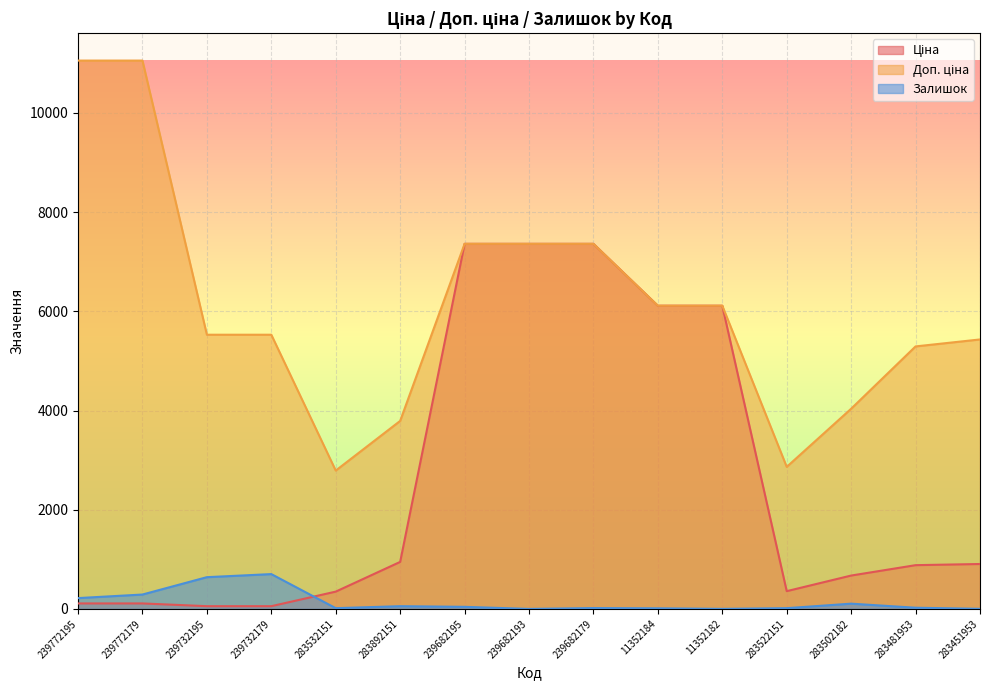

How many lines are shown in the chart?

3